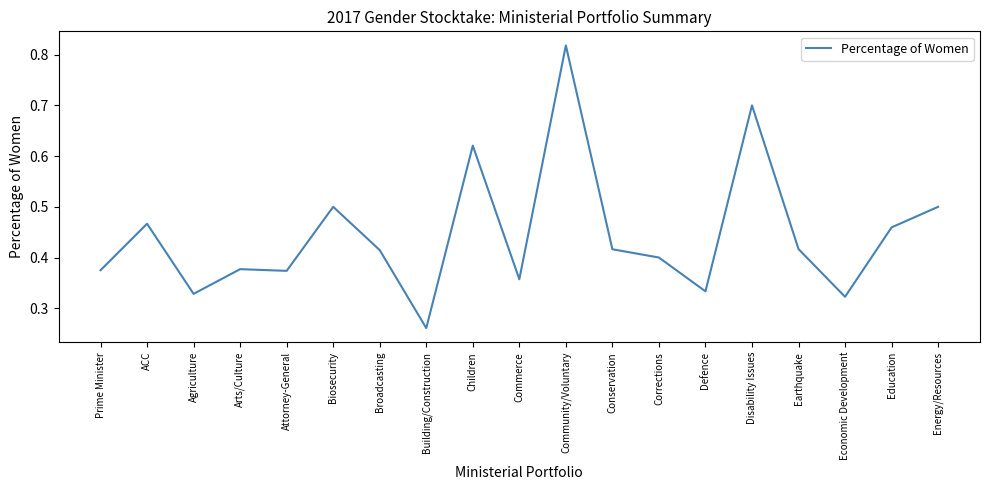

The value at Energy/Resources is 0.5. True or false?

True